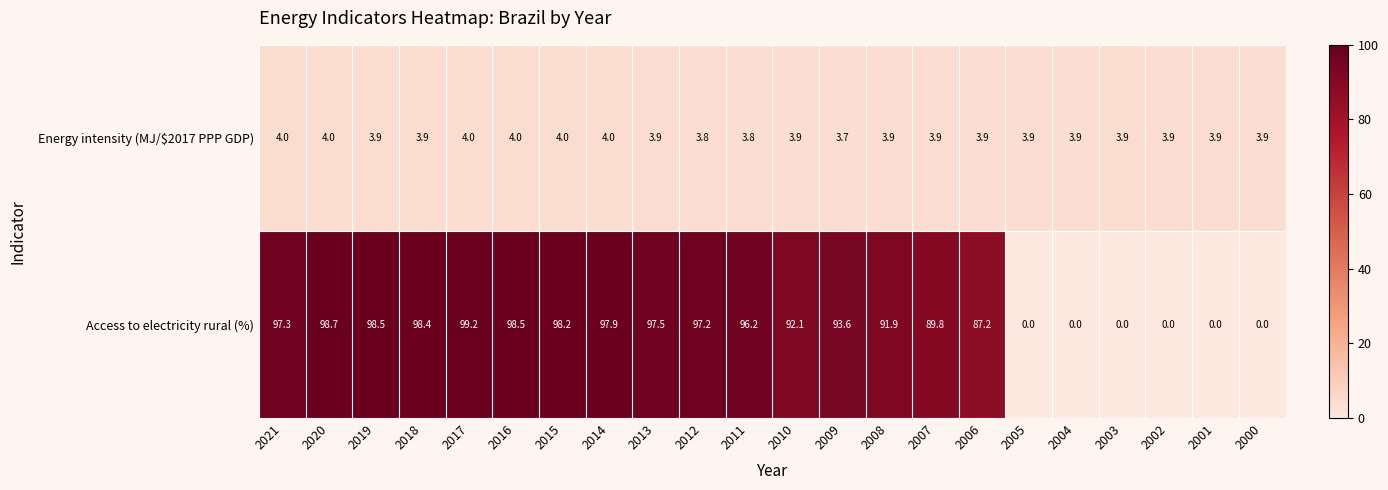

What is the average value of the Access to electricity rural (%) series?

69.6